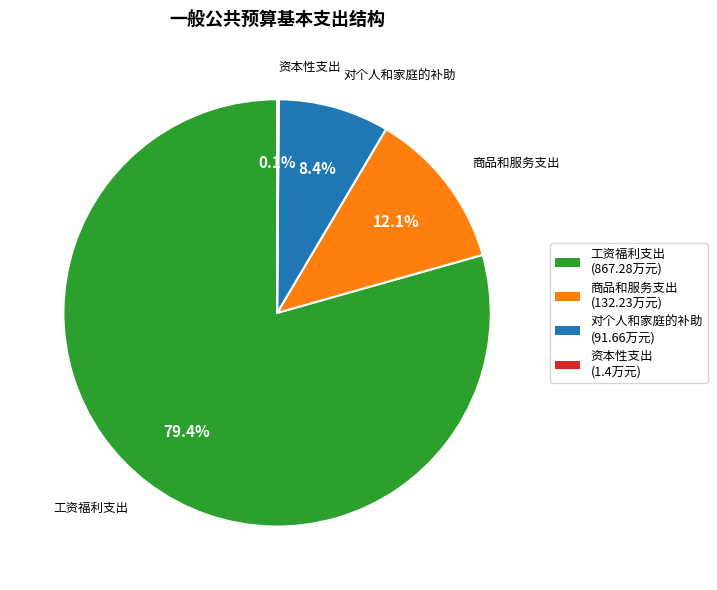

What percentage is NOT represented by 商品和服务支出 (132.23万元)?

87.9%